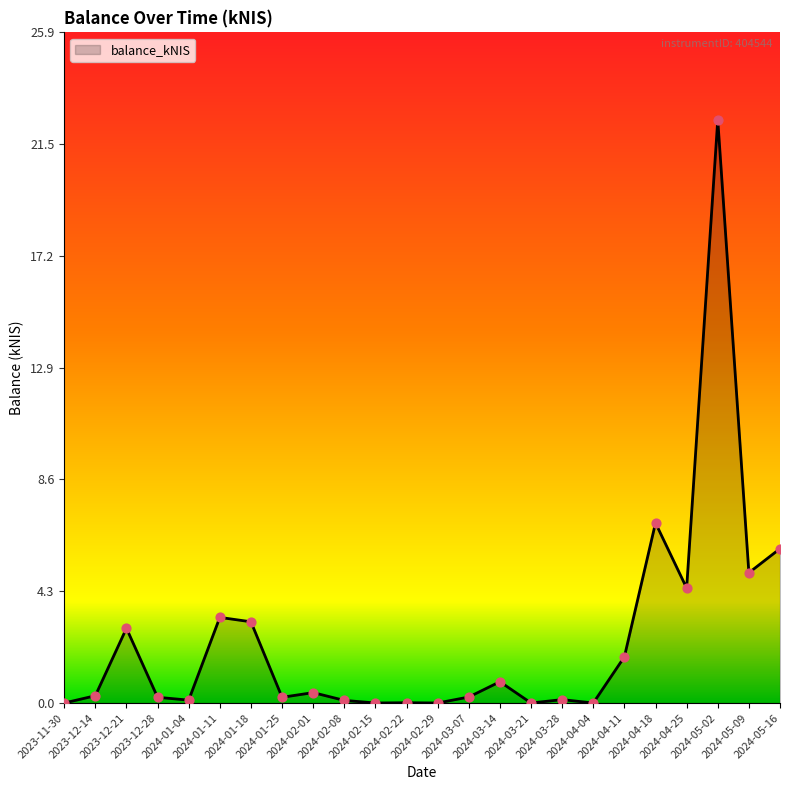

What is the change in value from 2024-03-21 to 2024-03-28?

+0.1